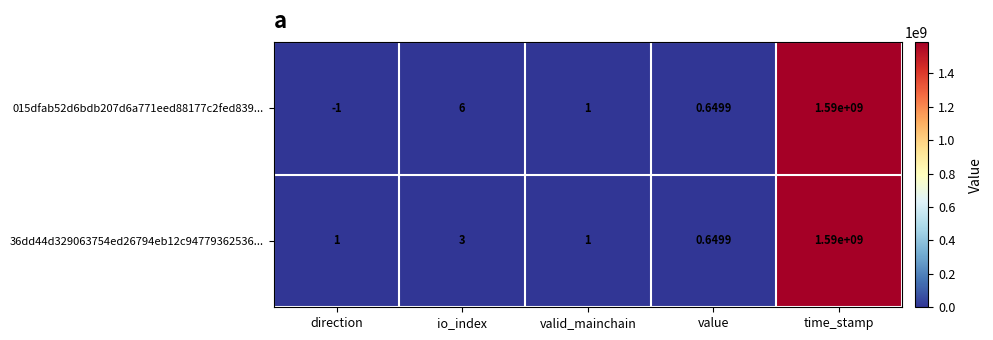

At which category does the chart reach its peak across all series?

time_stamp